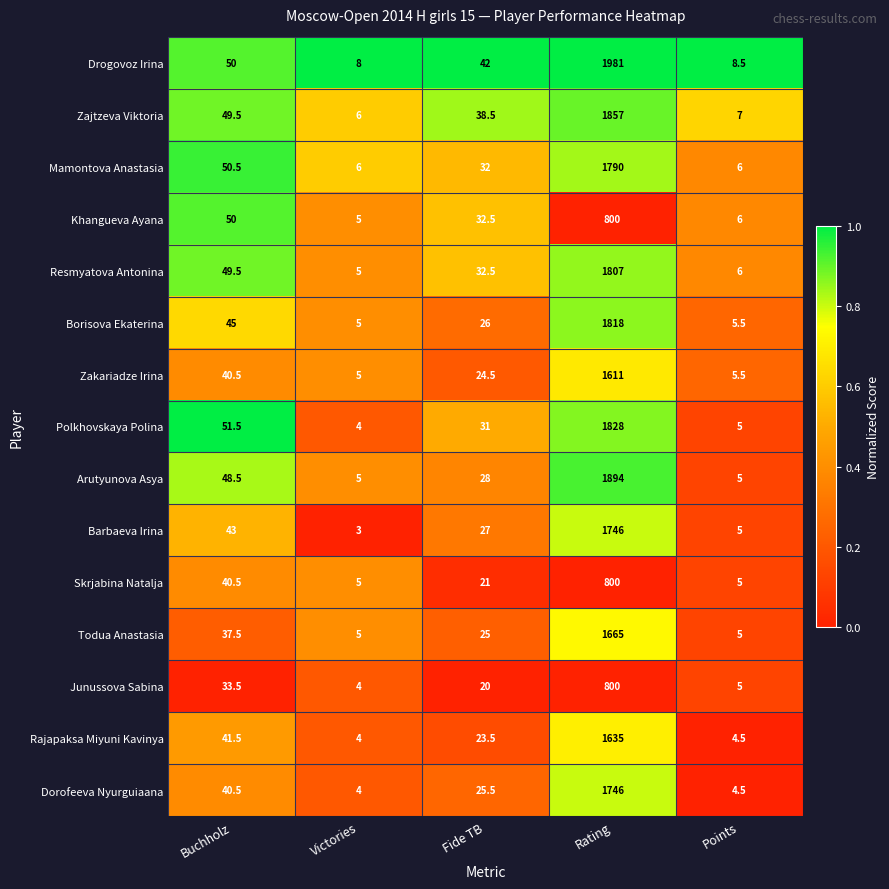

What is the difference between the maximum and minimum values in the Borisova Ekaterina series?

1813.0